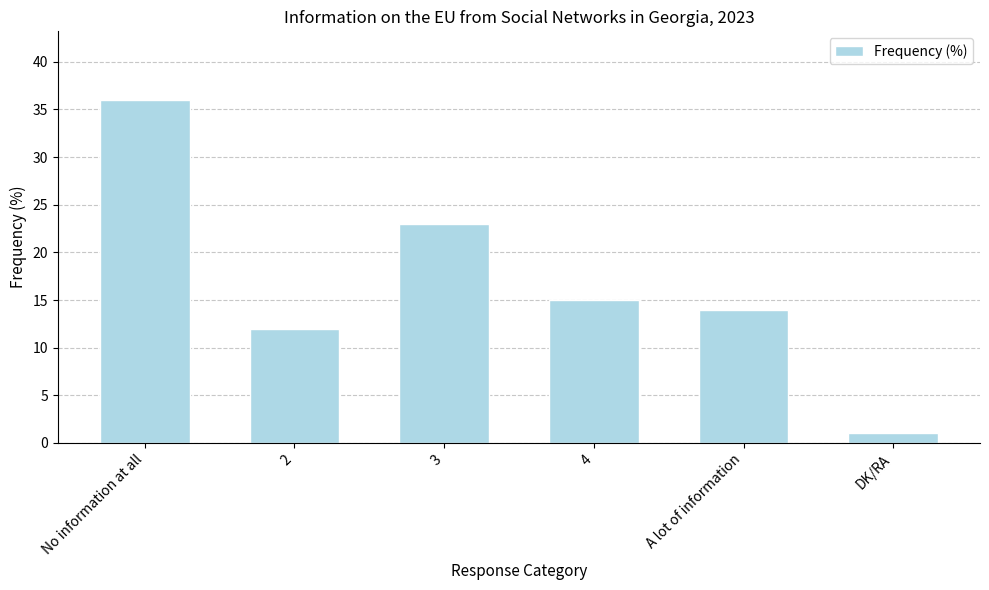

Reading left to right, extract all data points from this chart.

36	12	23	15	14	1